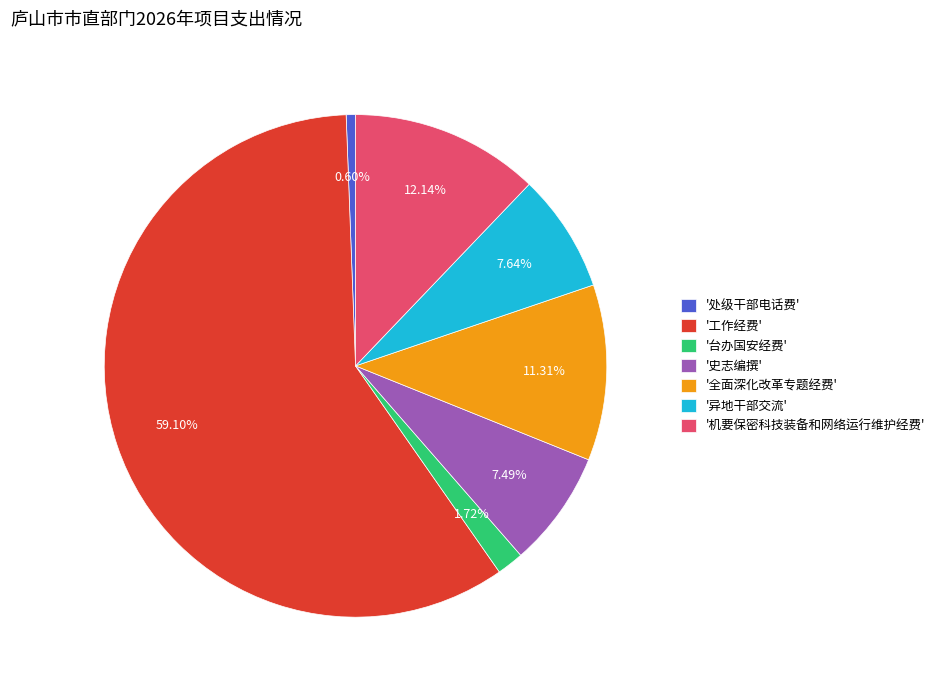

Does any single category account for the majority?

Yes